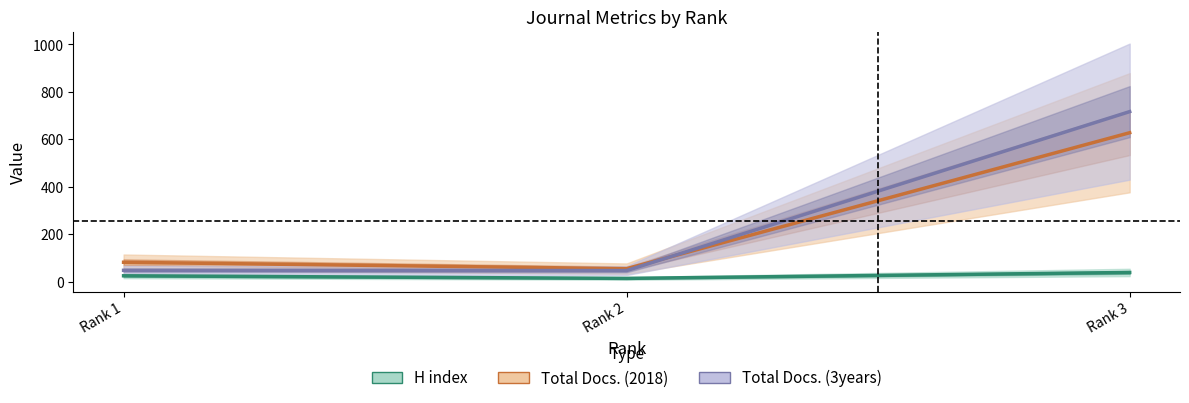

Reading right to left, extract all data points from this chart.

H index: Rank 3=39	Rank 2=14	Rank 1=25
Total Docs. (2018): Rank 3=628	Rank 2=55	Rank 1=82
Total Docs. (3years): Rank 3=717	Rank 2=47	Rank 1=48